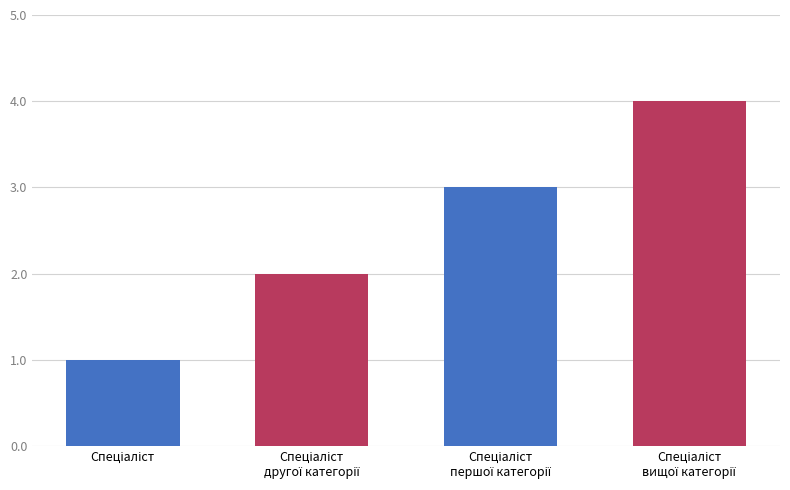

Count the number of categories in the chart.

4